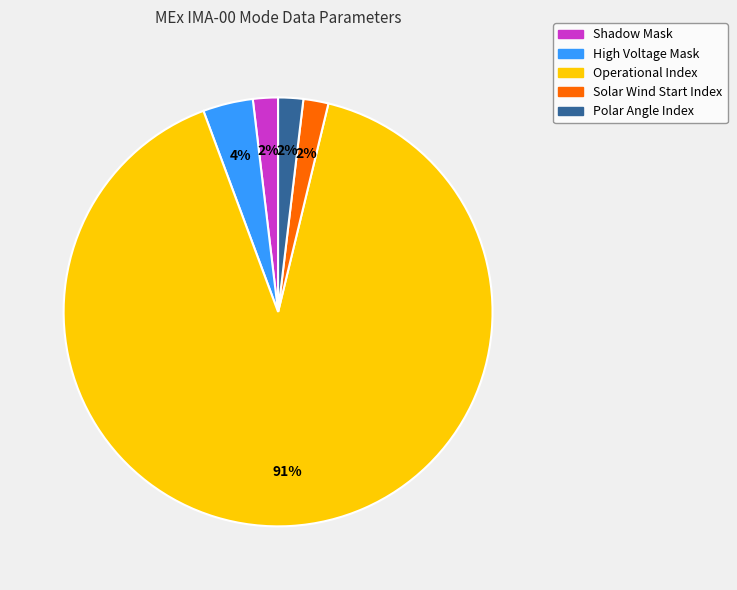

True or false: High Voltage Mask accounts for 4% of the total.

True